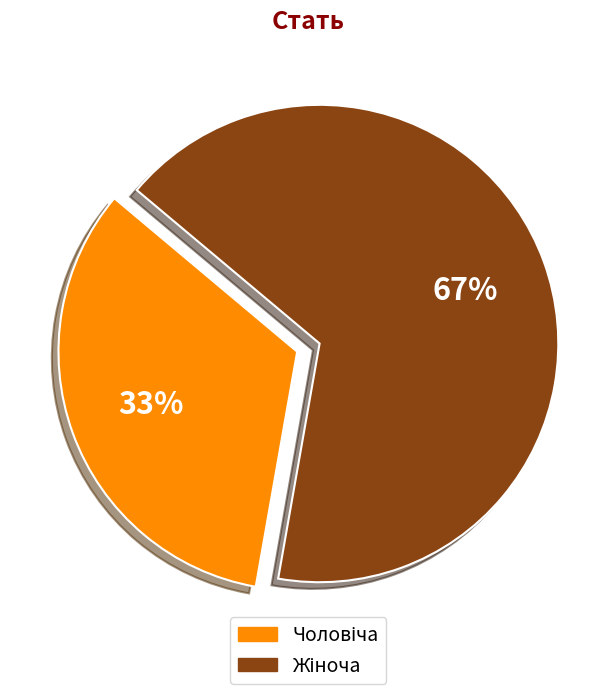

To the nearest percent, what is the average slice percentage?

50%